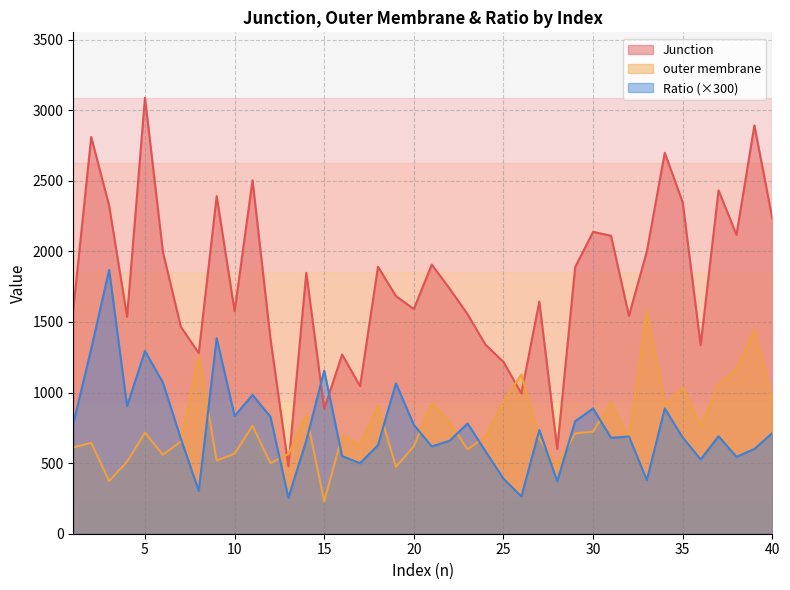

What are all the series names shown in the legend?

Junction, outer membrane, Ratio (×300)